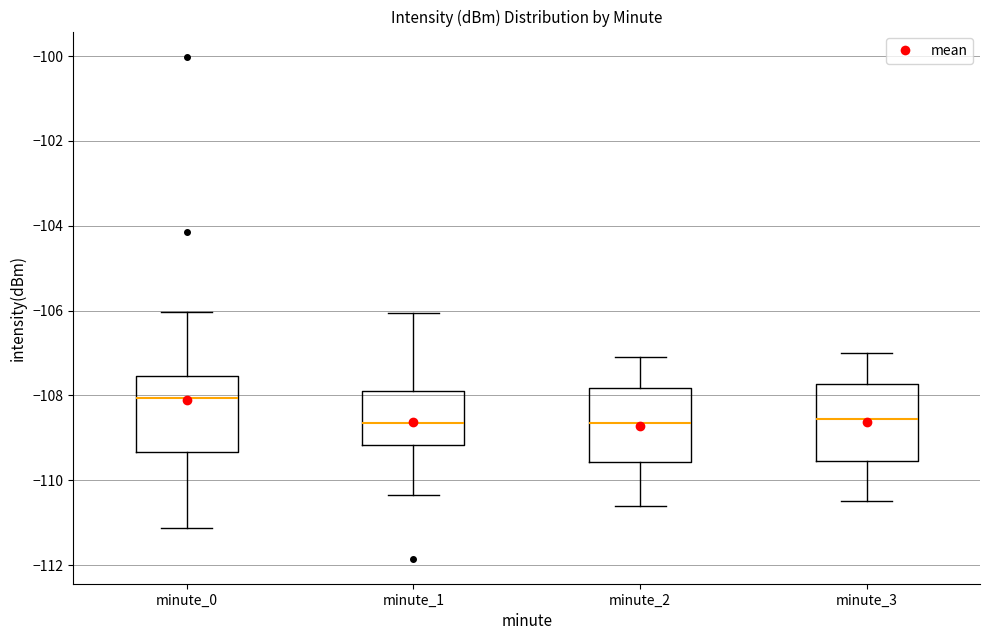

Where does the upper whisker of the box for minute_1 end on the y-axis? The values are not printed on the chart, so give them approximately, as read against the axis.

-106.0